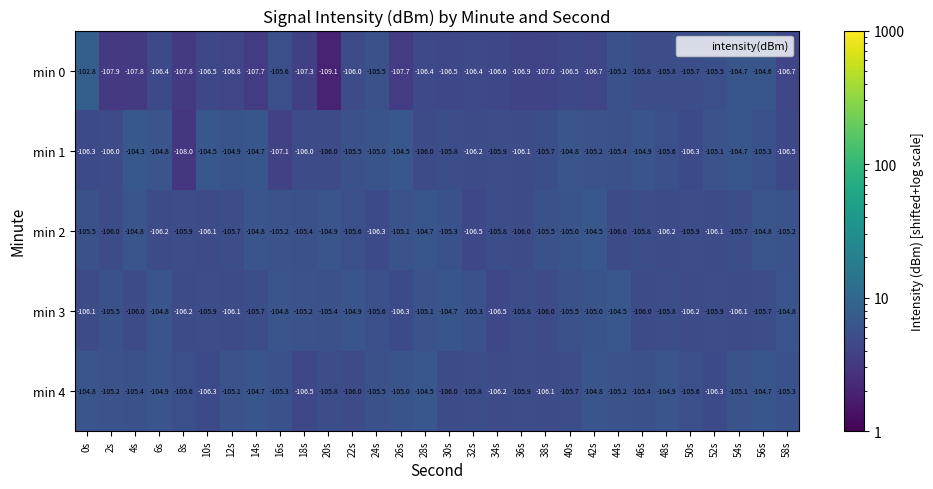

What value does the min 2 series have at 20s?

-104.9